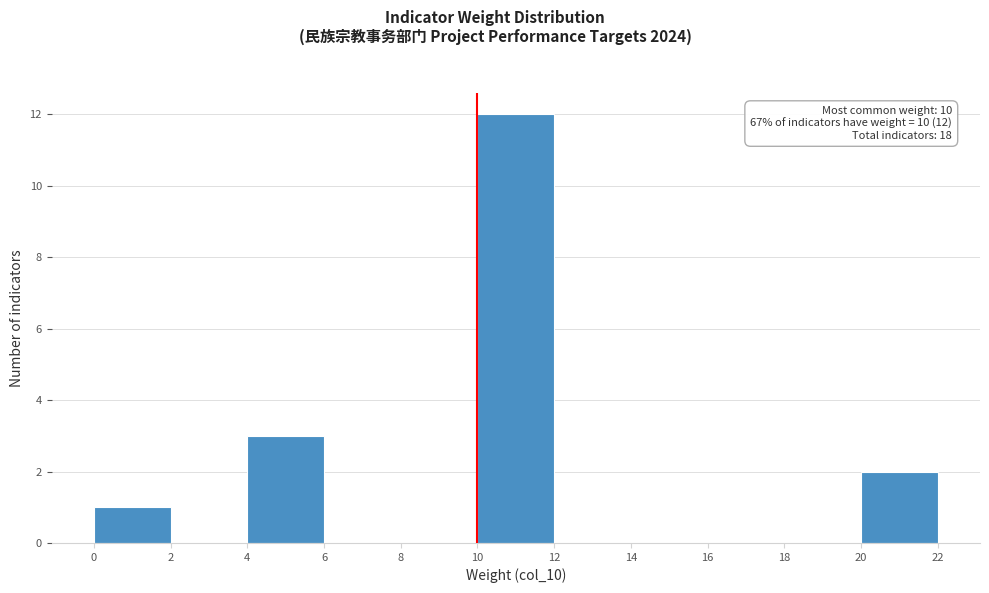

Which range on the x-axis has the tallest bar?

10 to 12